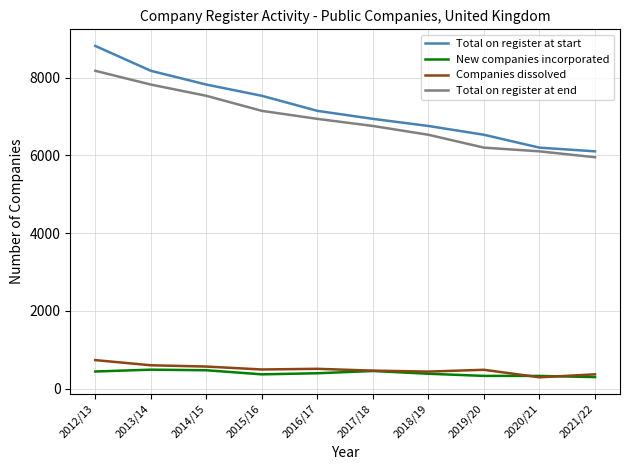

What is the maximum value shown in the chart?

8814